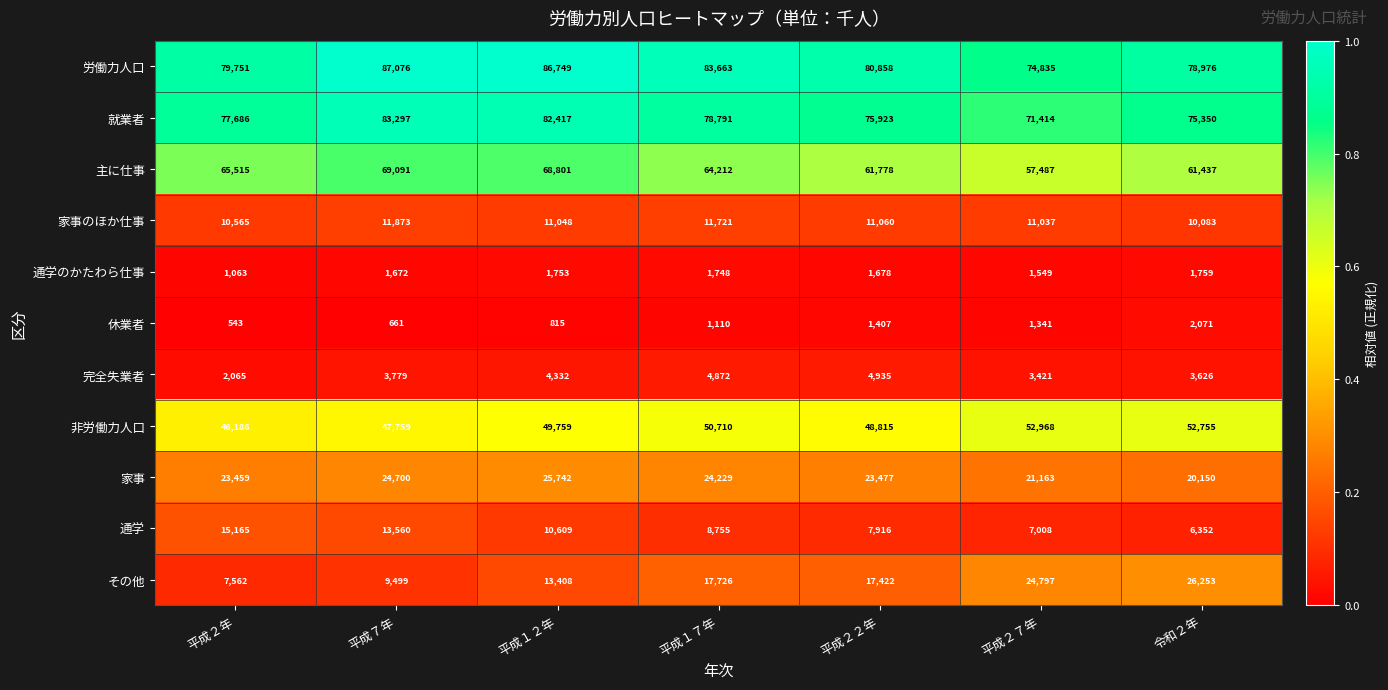

Is it true that 就業者 equals 77686 at 平成２年?

True